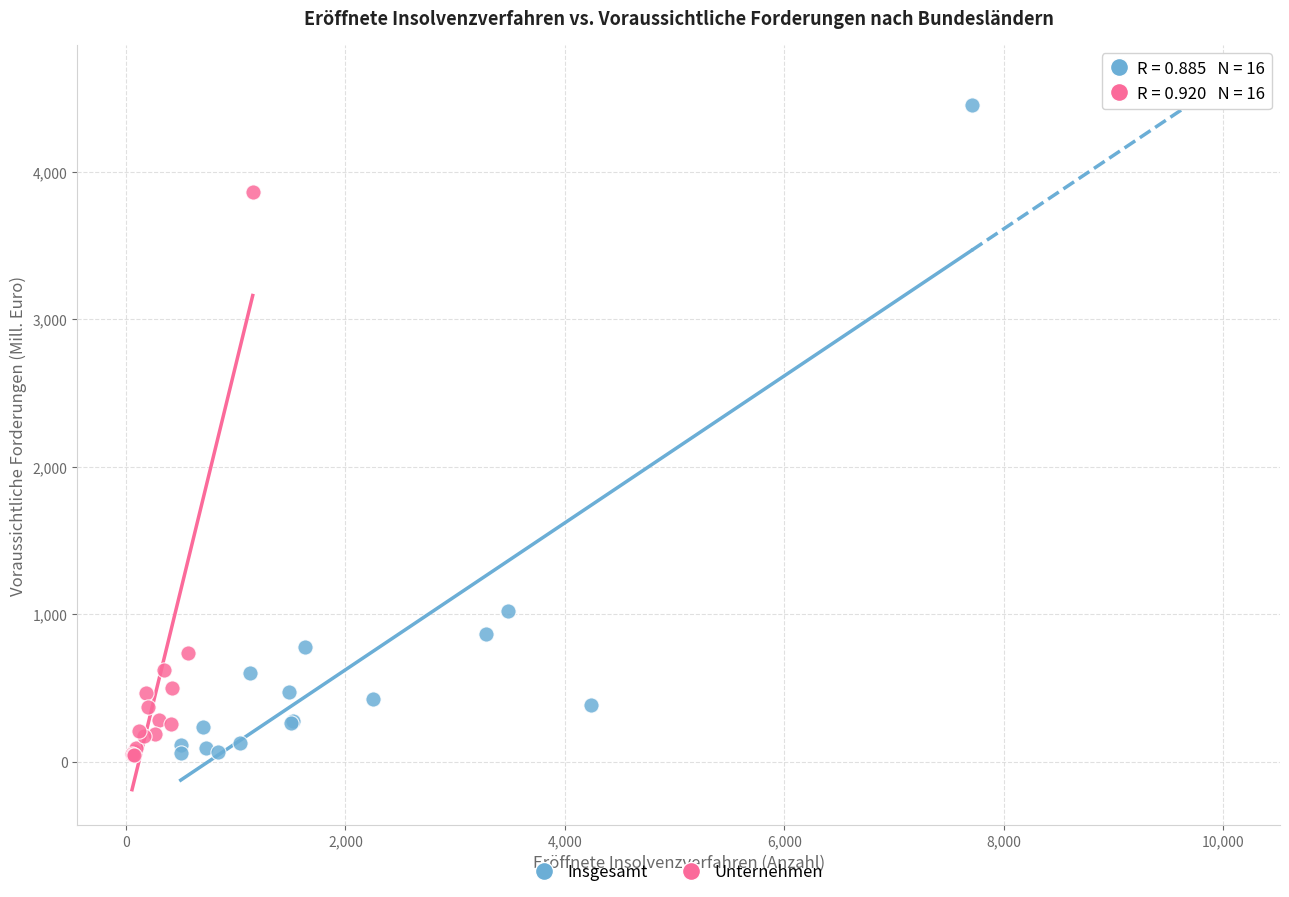

Which series has the widest spread of Y values?

Insgesamt